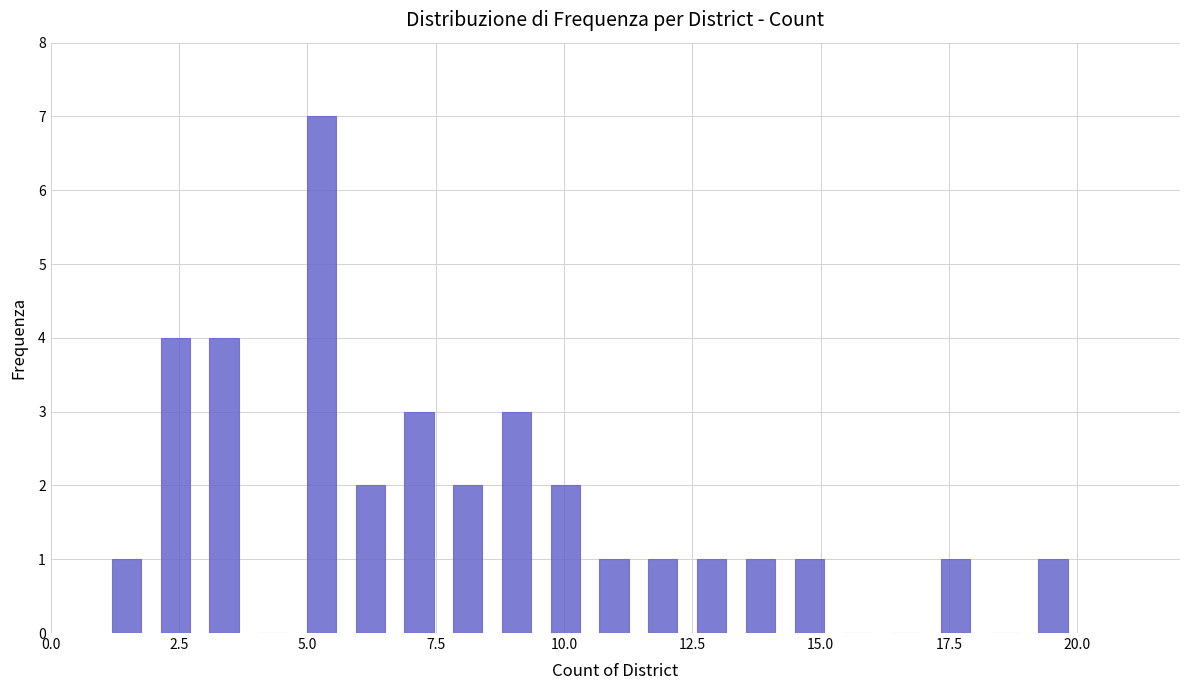

Read against the x-axis, roughly where is the centre of the tallest bar?

5.5